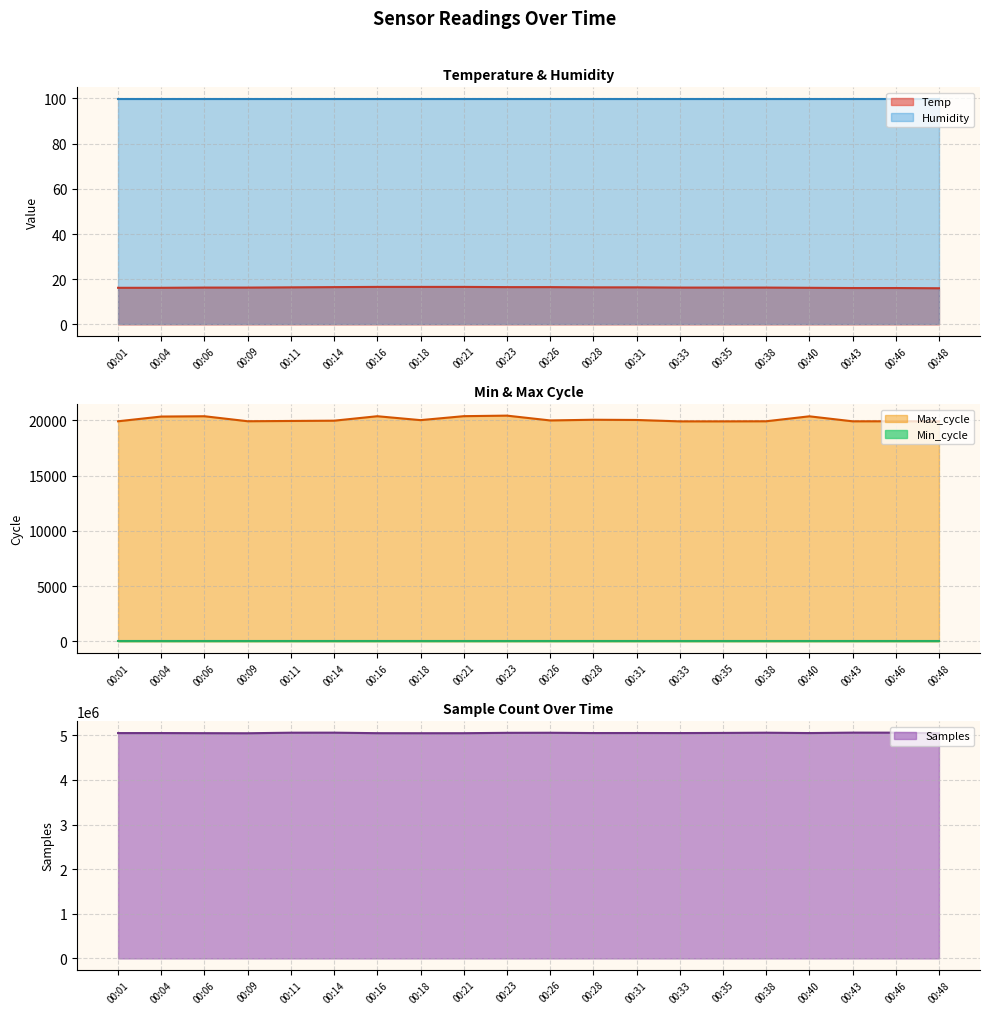

Which category has the lowest value across all series?

00:48